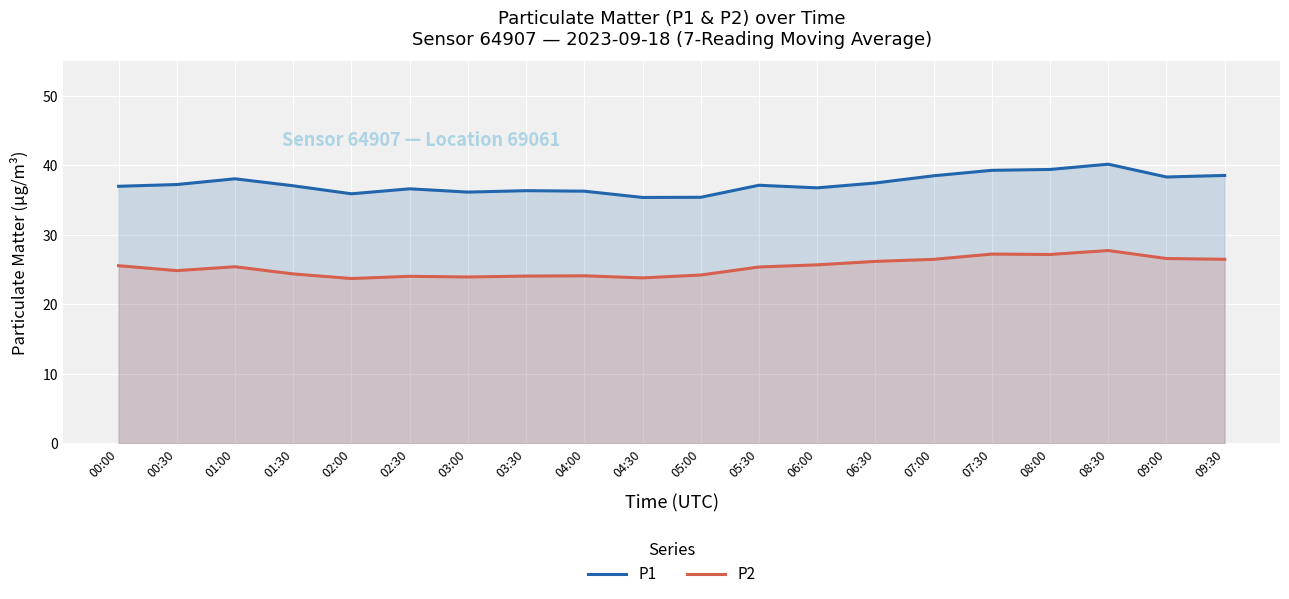

At 02:30, list the series in order from smallest to largest.

P2, P1